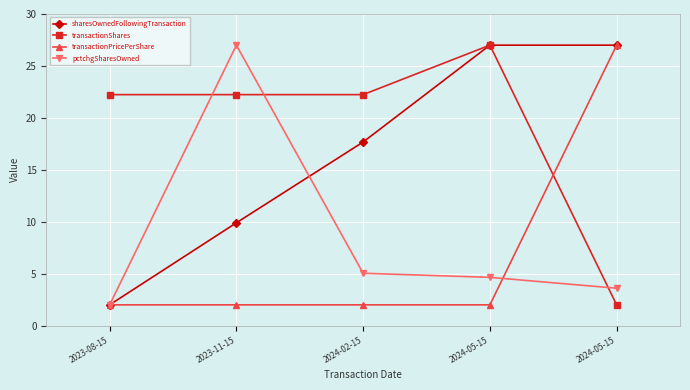

Which has a higher value, 2024-05-15 or 2024-05-15?

2024-05-15